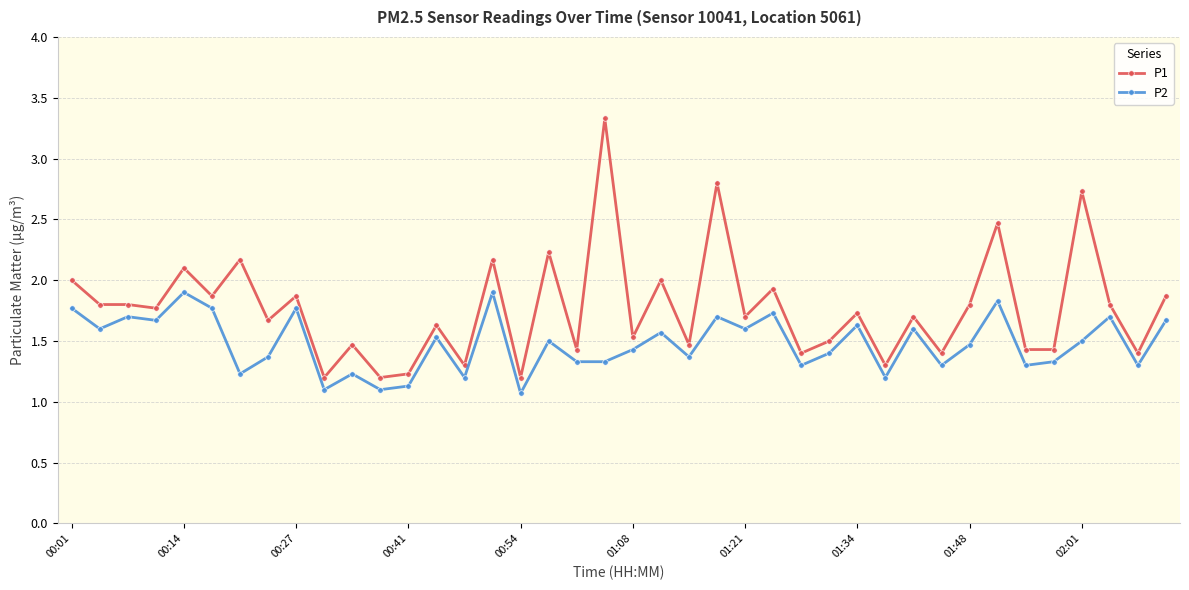

Which series has the widest spread of values?

P1